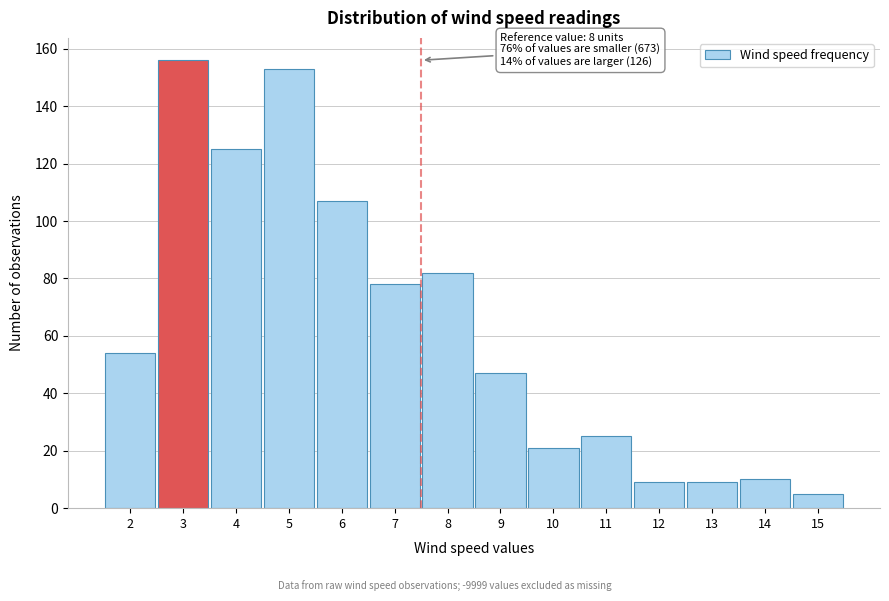

Reading left to right, list all the values displayed in this chart.

2=54	3=156	4=125	5=153	6=107	7=78	8=82	9=47	10=21	11=25	12=9	13=9	14=10	15=5